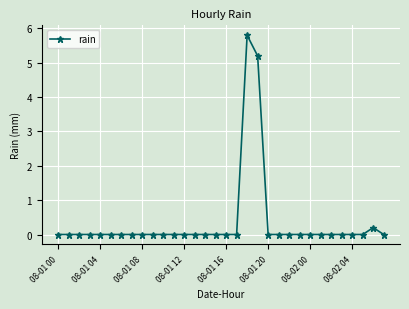

What is the difference between the maximum and minimum values?

5.8